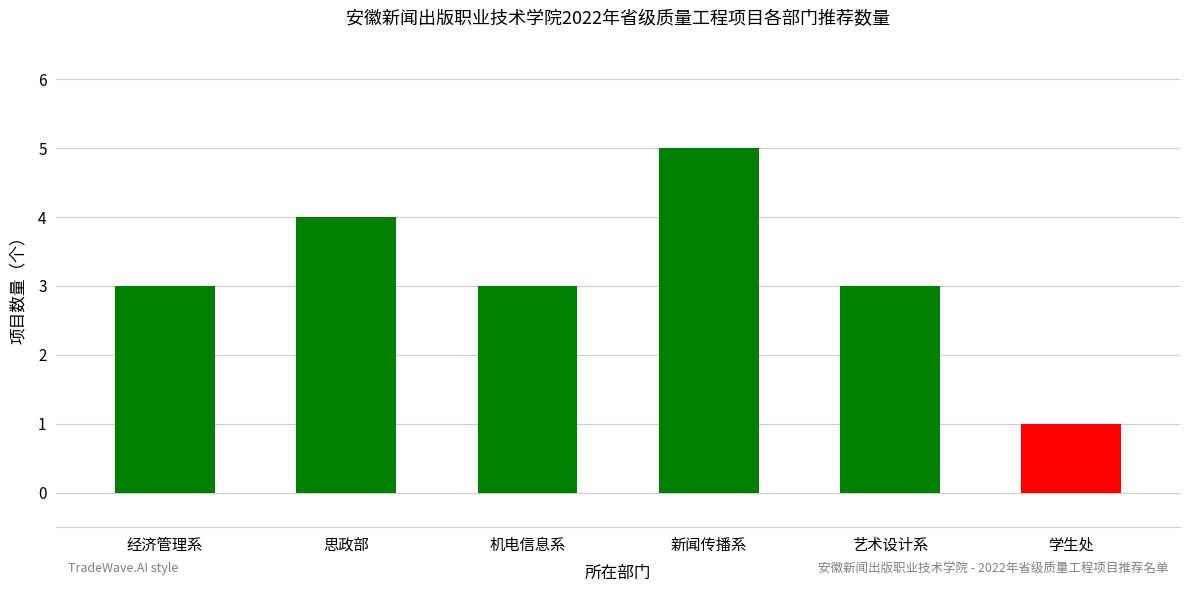

The value at 经济管理系 is 1. True or false?

False